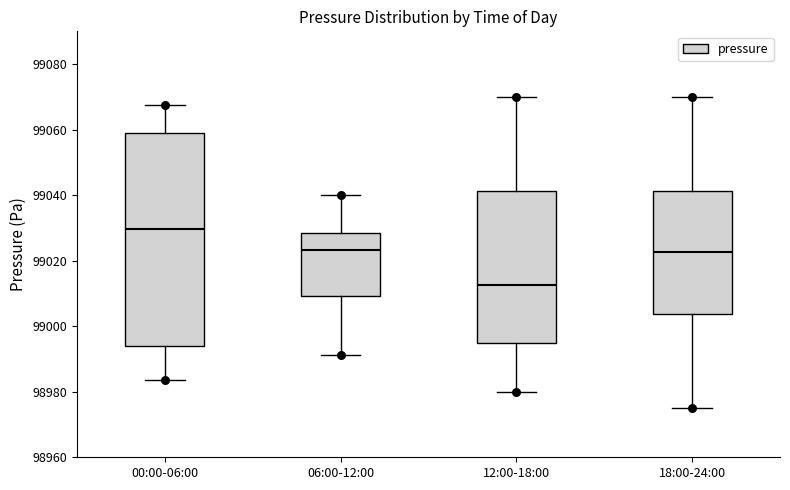

Where does the upper whisker of the box for 00:00-06:00 end on the y-axis? The values are not printed on the chart, so give them approximately, as read against the axis.

99068